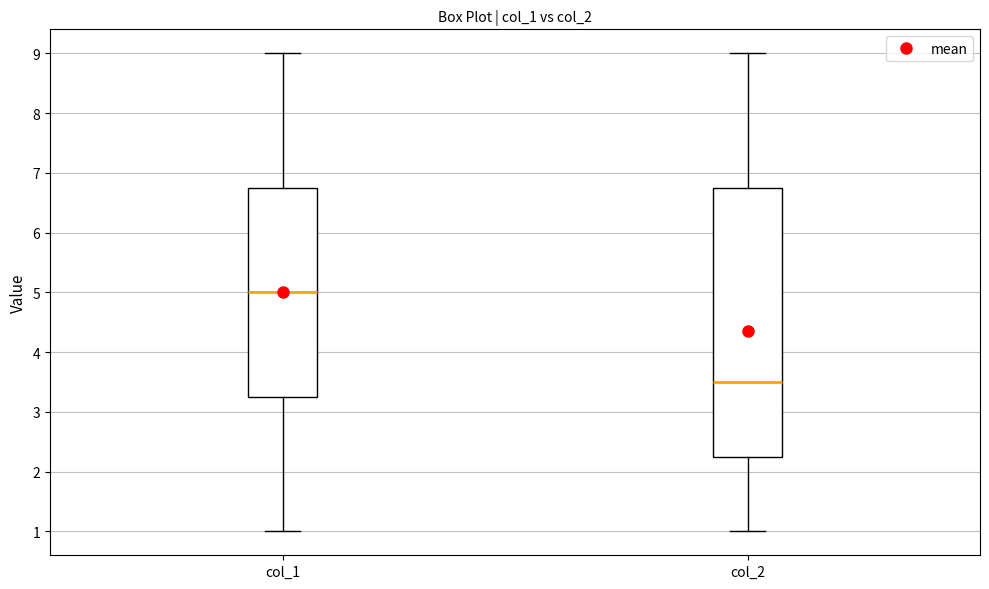

Where is the upper edge of the box for col_2 on the y-axis? The values are not printed on the chart, so give them approximately, as read against the axis.

6.8